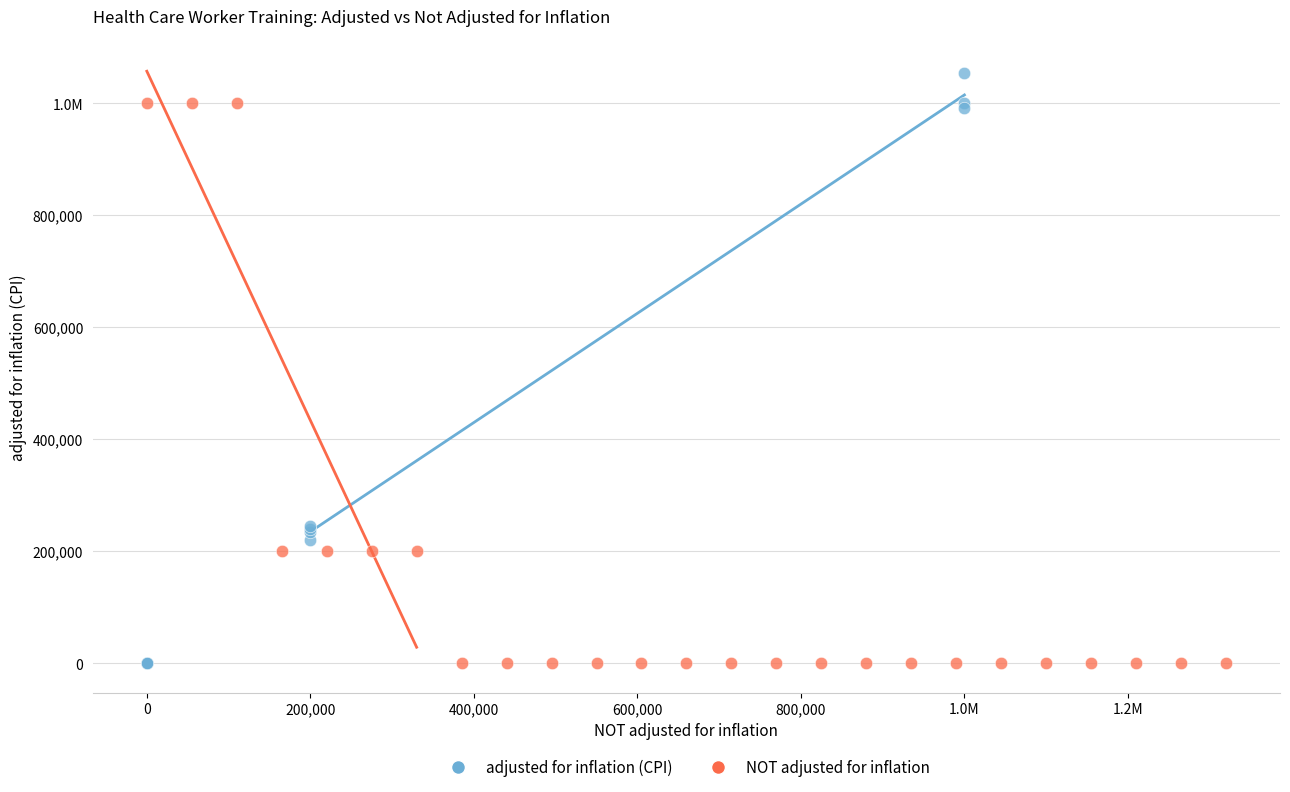

What are all the series names shown in the legend?

adjusted for inflation (CPI), NOT adjusted for inflation